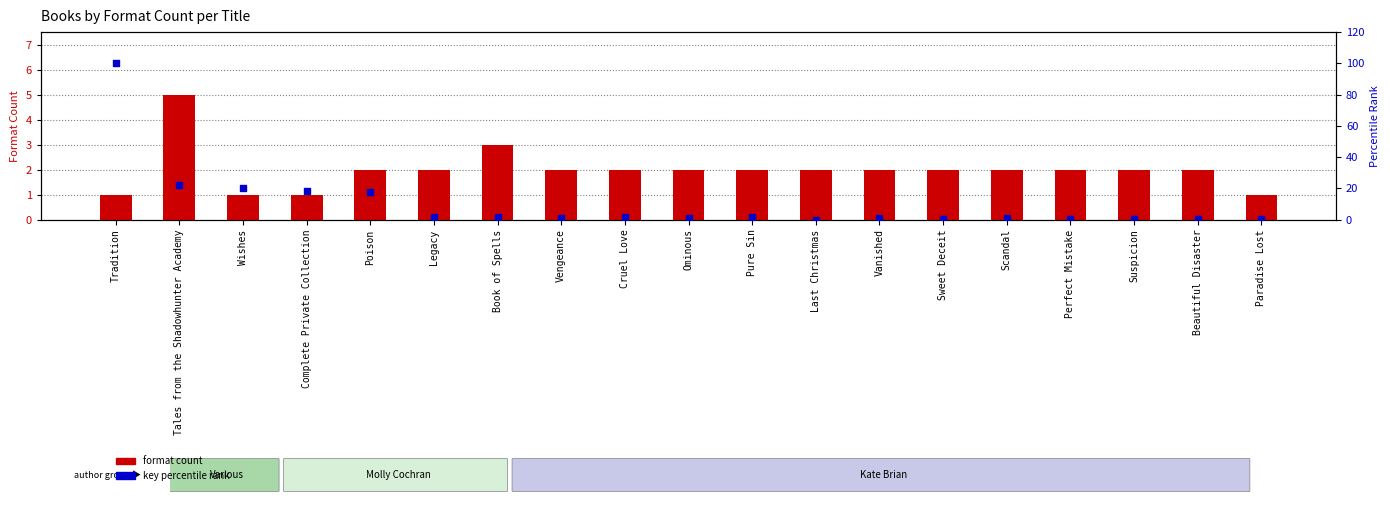

At which category is the sum across all series the highest?

Tradition